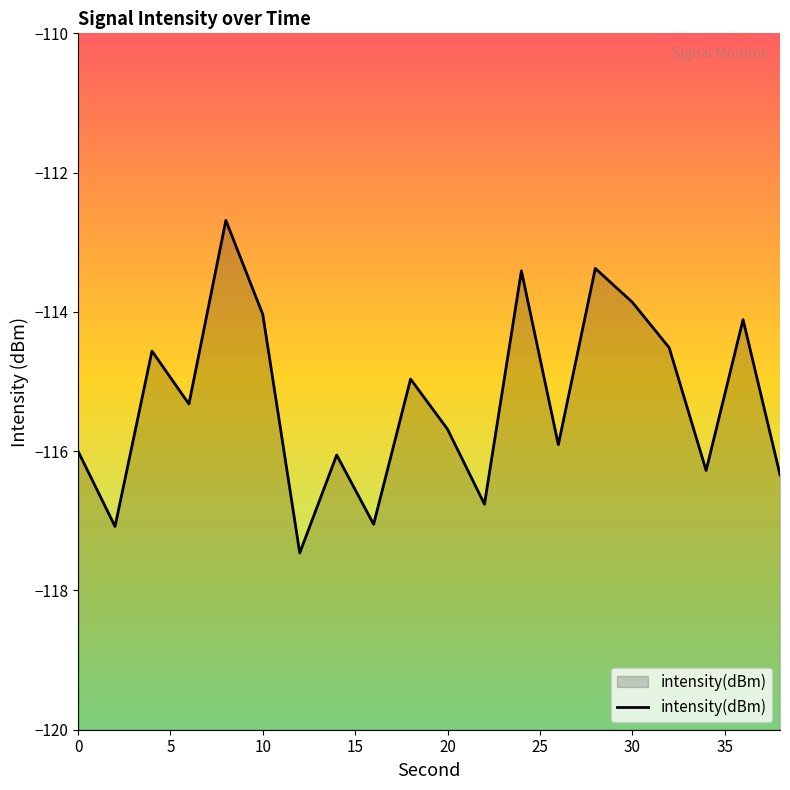

List the labels in order of value, smallest first.

12, 2, 16, 22, 38, 34, 14, 0, 26, 20, 6, 18, 4, 32, 36, 10, 30, 24, 28, 8